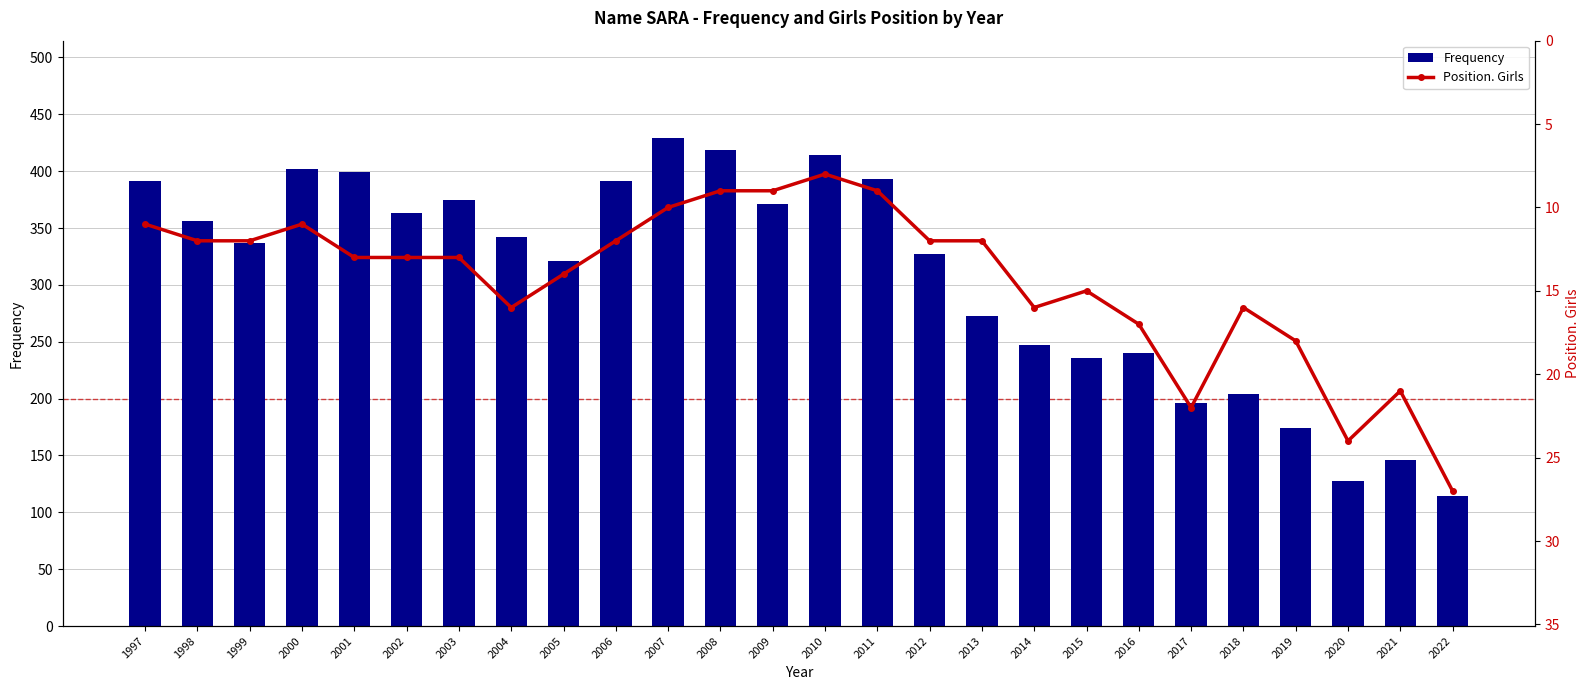

What is the maximum value shown in the chart?

429